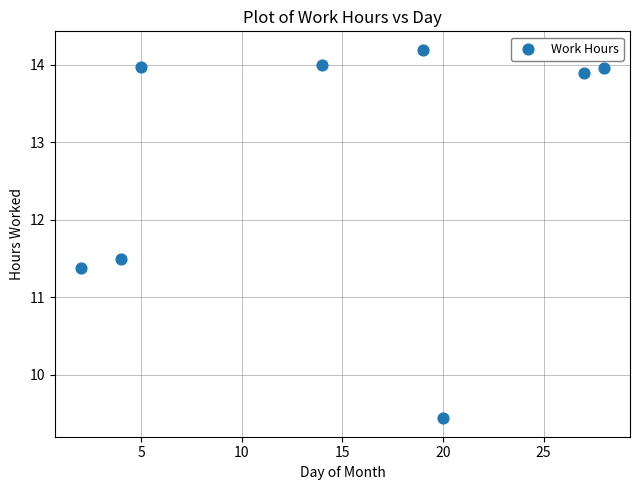

What is the average Y value?

12.8